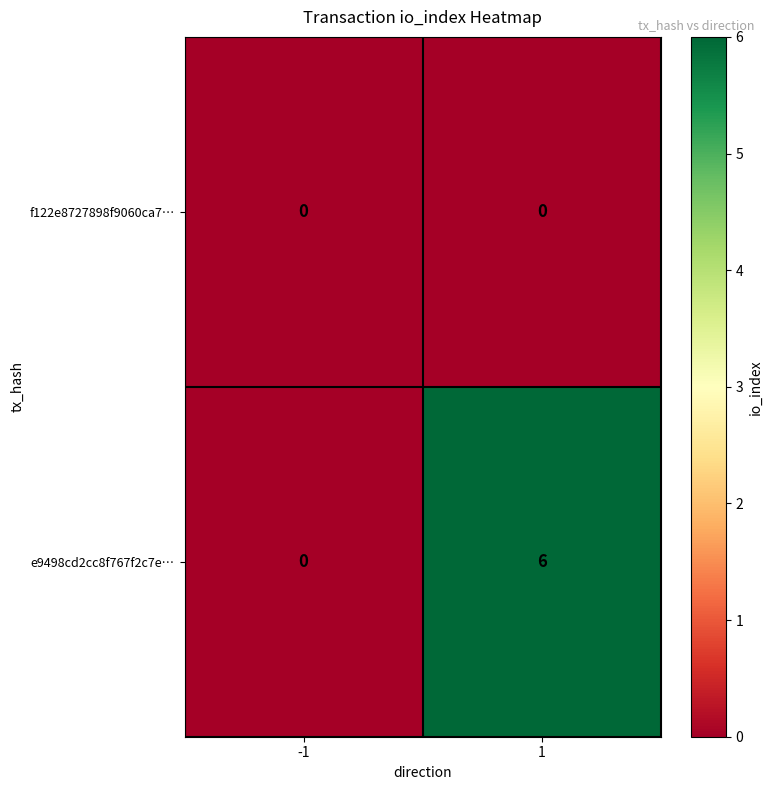

Is it true that e9498cd2cc8f767f2c7e… equals 4 at 1?

False